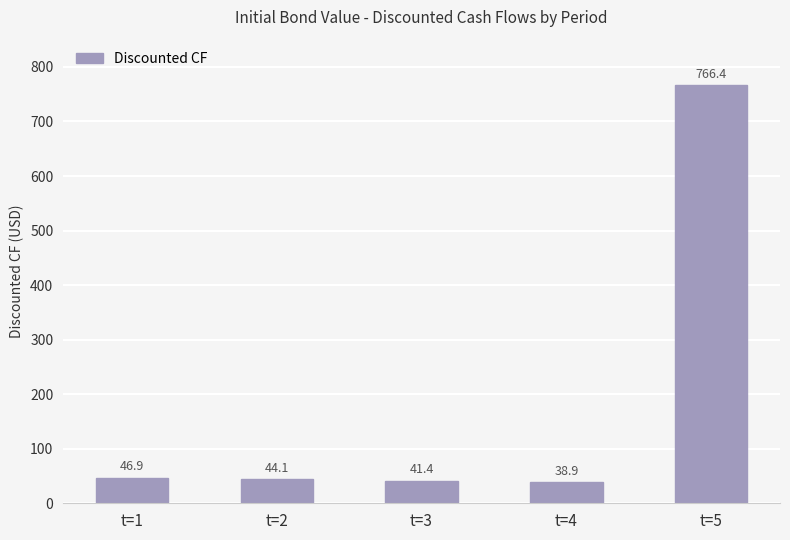

List the labels in order of value, largest first.

t=5, t=1, t=2, t=3, t=4